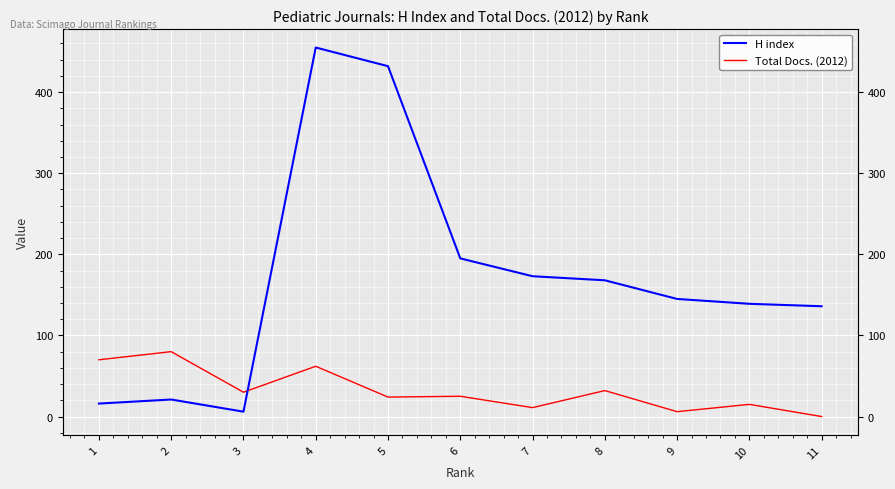

Count the number of categories in the chart.

11